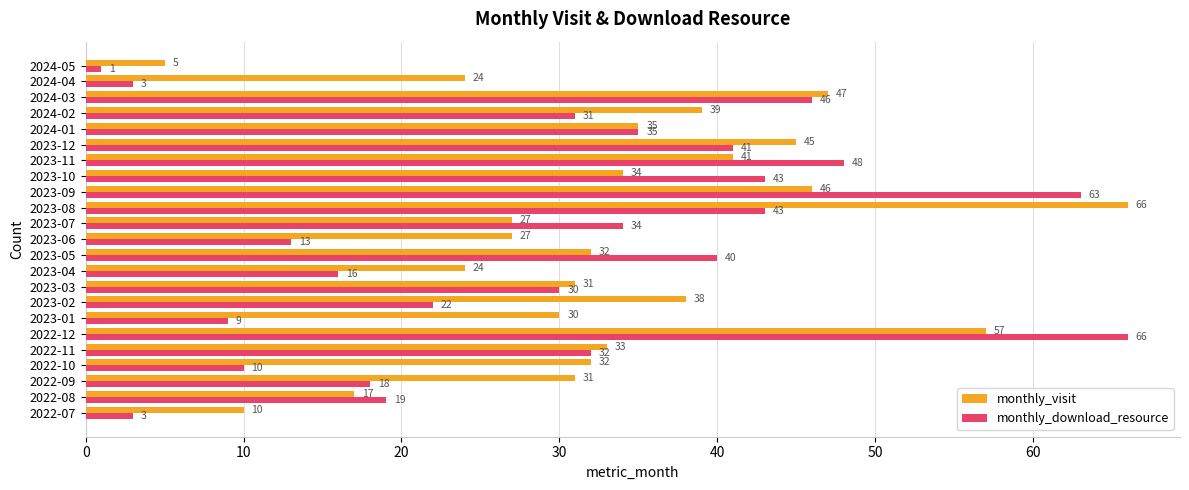

What is the difference between the maximum and minimum values in the monthly_download_resource series?

65